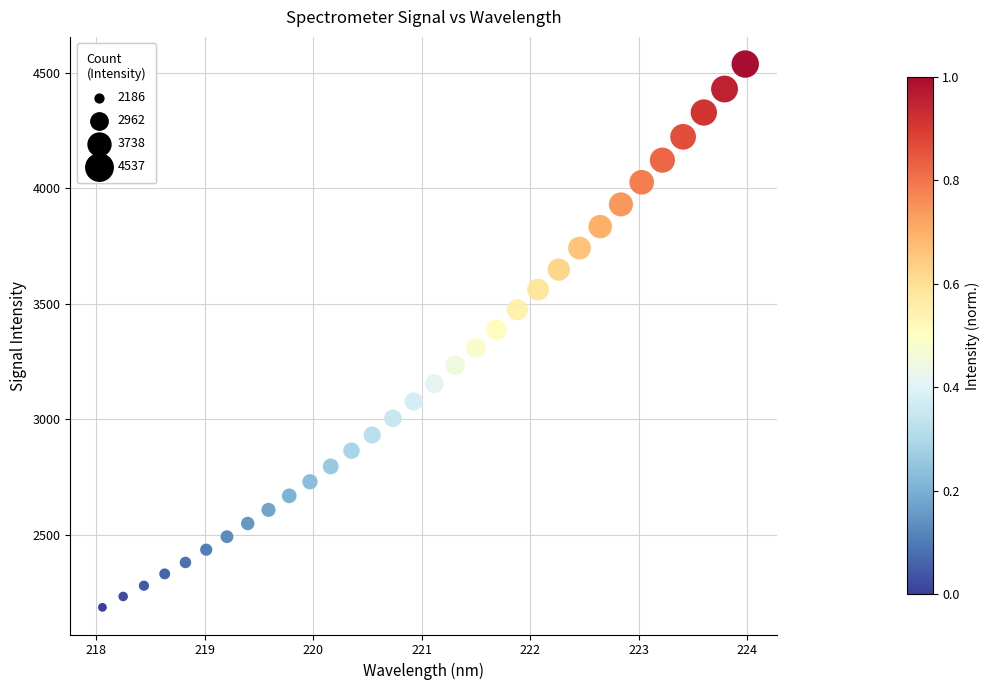

What is the range of X values (max minus min)?

5.9